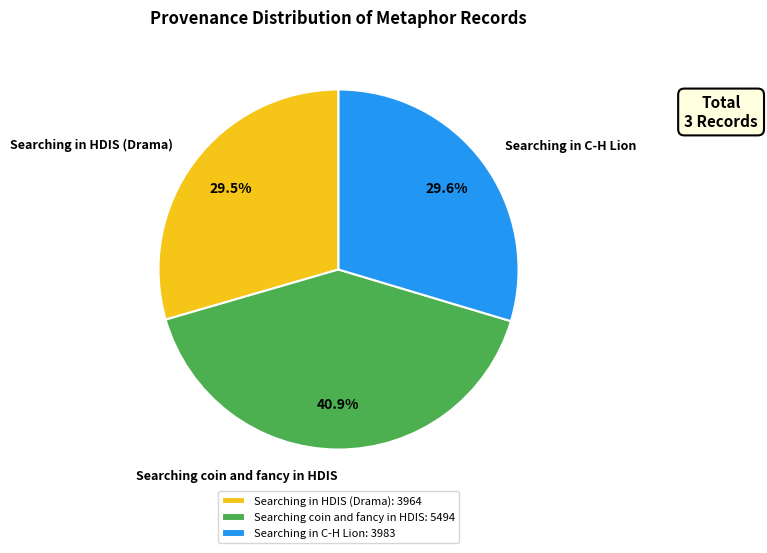

What is the ratio of the value at Searching coin and fancy in HDIS to the value at Searching in HDIS (Drama)?

1.4